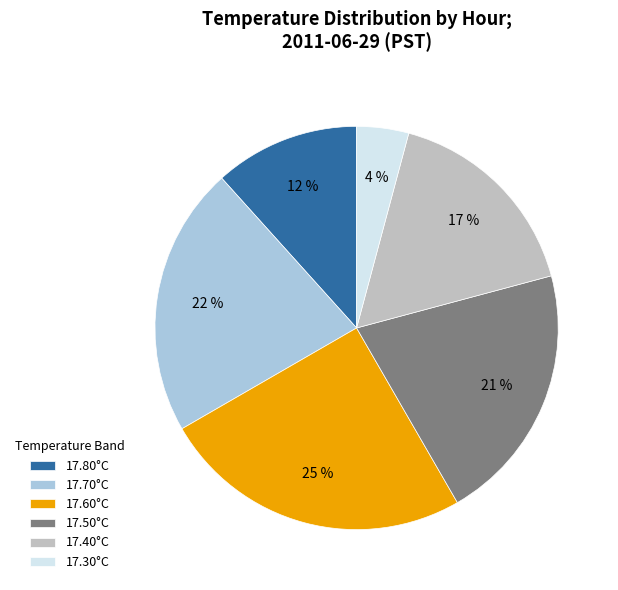

Do 17.60°C and 17.80°C together represent more than half of the pie?

No